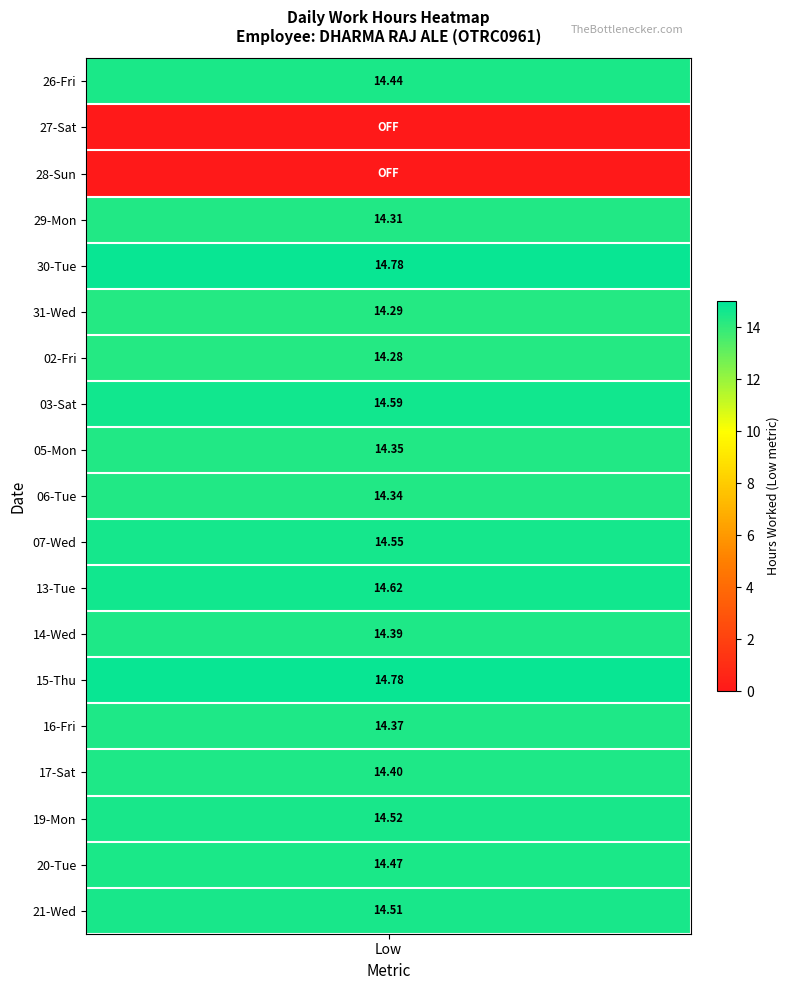

What is the greatest value displayed?

14.8